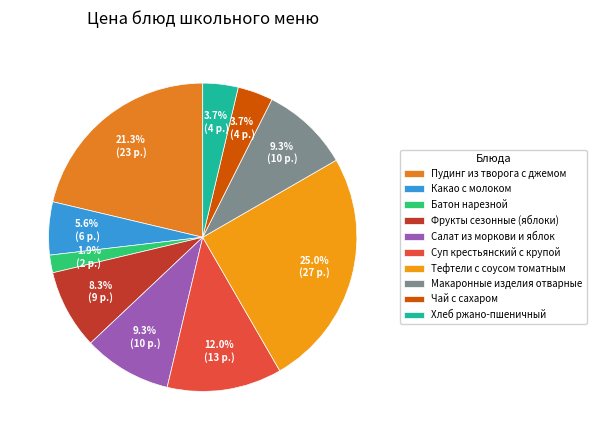

Is it true that Пудинг из творога с джемом is 21% of the pie?

True